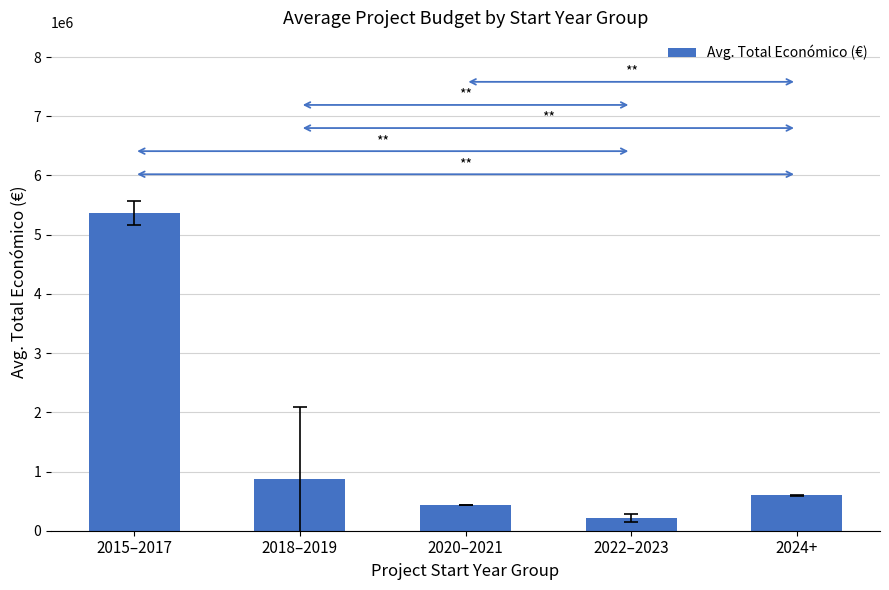

Are the bars grouped side by side (vs. stacked)?

No